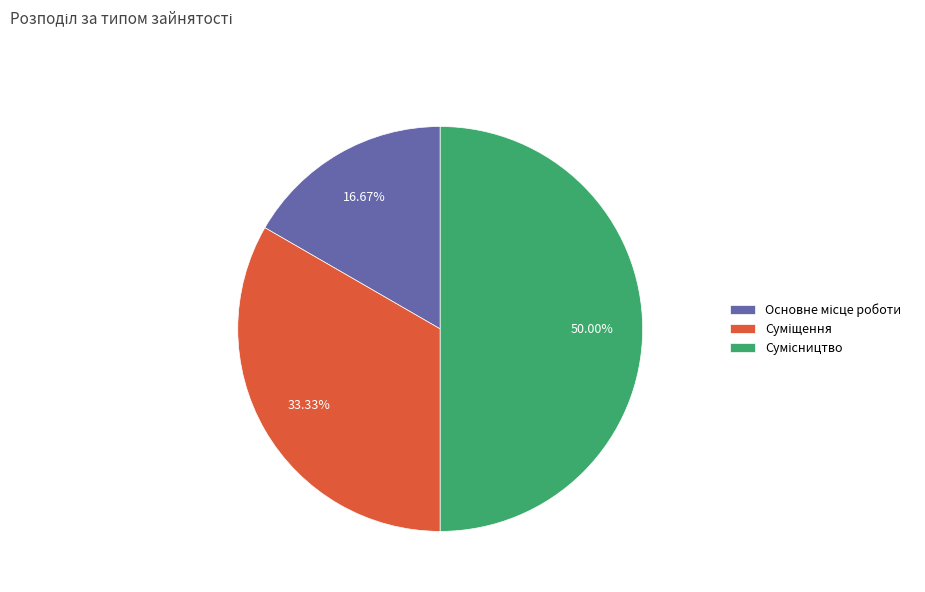

The Основне місце роботи slice represents 17% of the pie. True or false?

True